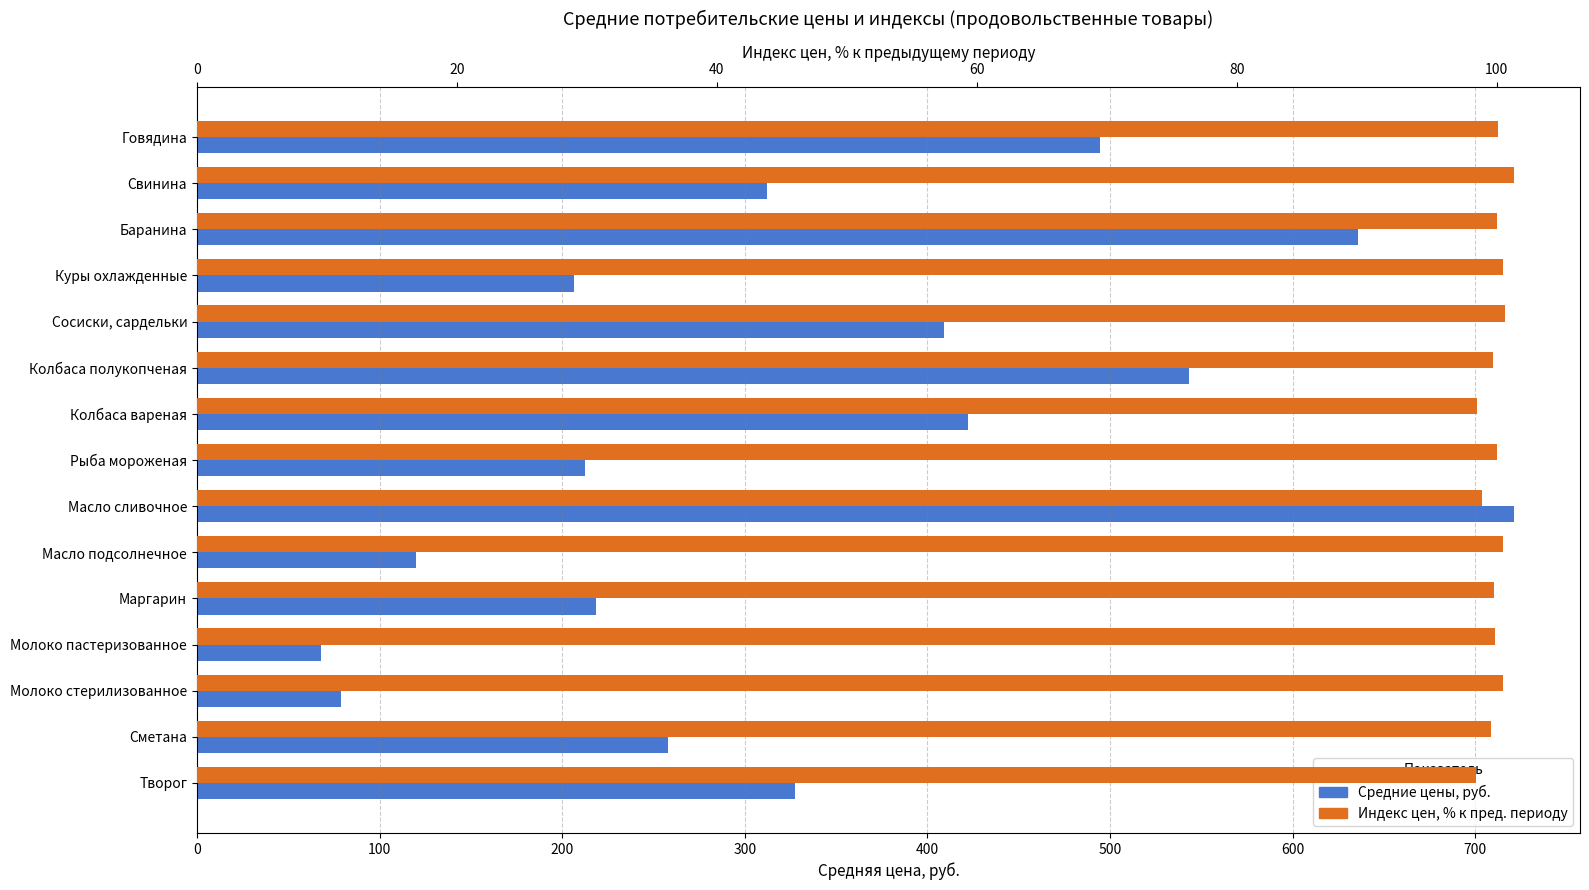

How many values in the Средние цены, руб. series are below 312?

7